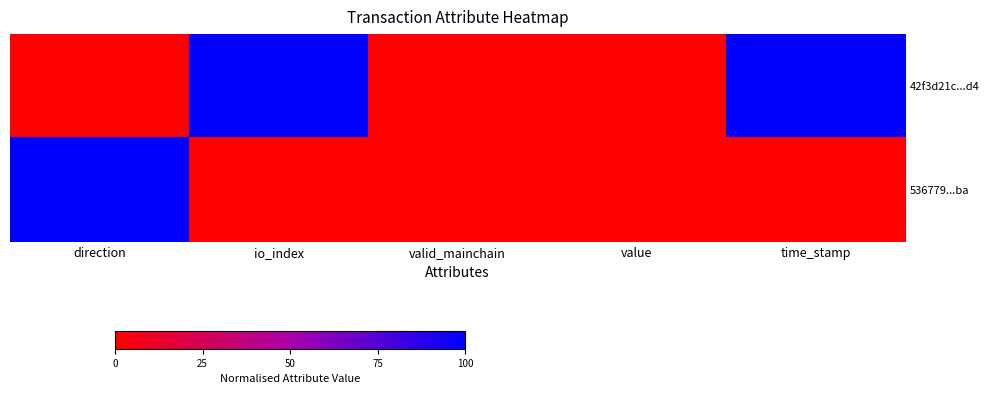

What is the maximum value shown in the chart?

100